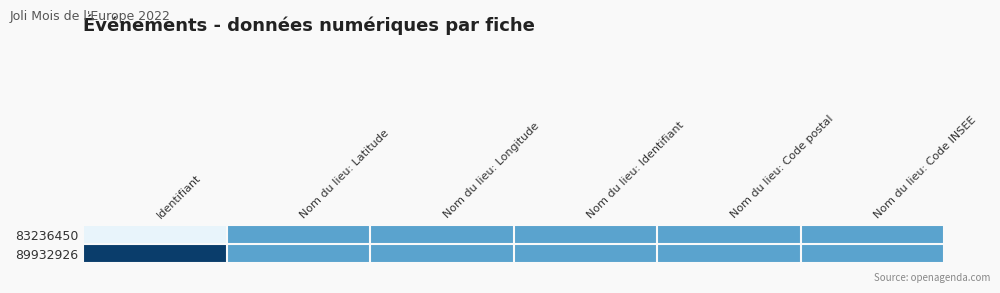

Reading left to right, list all the values displayed in this chart.

83236450: Identifiant=0.0	Nom du lieu: Latitude=0.5	Nom du lieu: Longitude=0.5	Nom du lieu: Identifiant=0.5	Nom du lieu: Code postal=0.5	Nom du lieu: Code INSEE=0.5
89932926: Identifiant=1.0	Nom du lieu: Latitude=0.5	Nom du lieu: Longitude=0.5	Nom du lieu: Identifiant=0.5	Nom du lieu: Code postal=0.5	Nom du lieu: Code INSEE=0.5